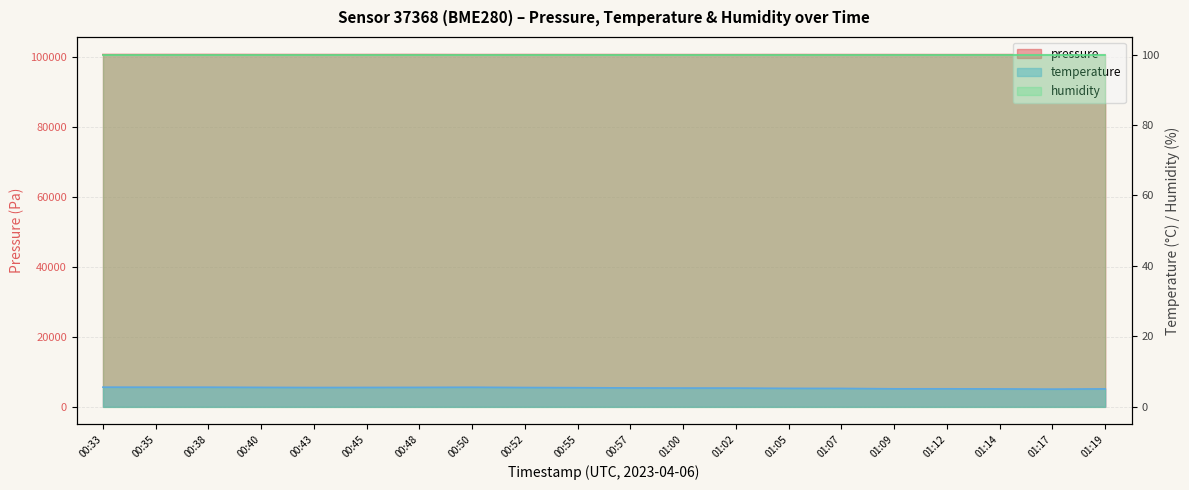

Which category has the highest value in the temperature series?

00:33